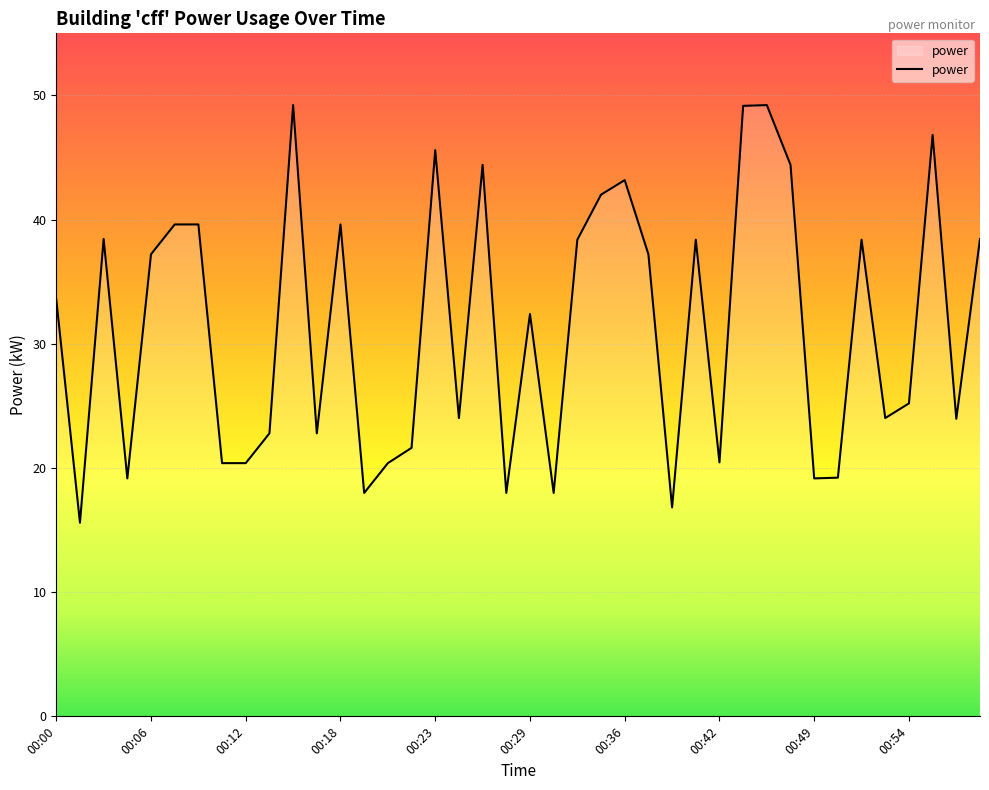

What is the maximum value shown in the chart?

49.2